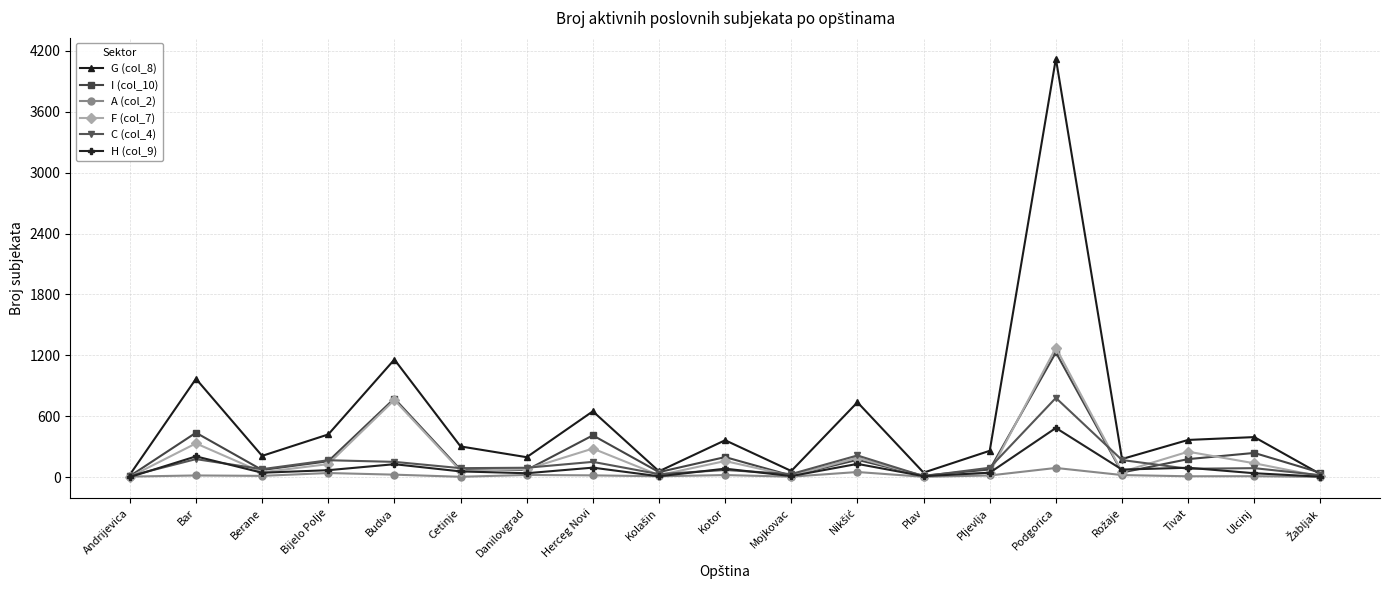

Which series has the largest total across all categories?

G (col_8)